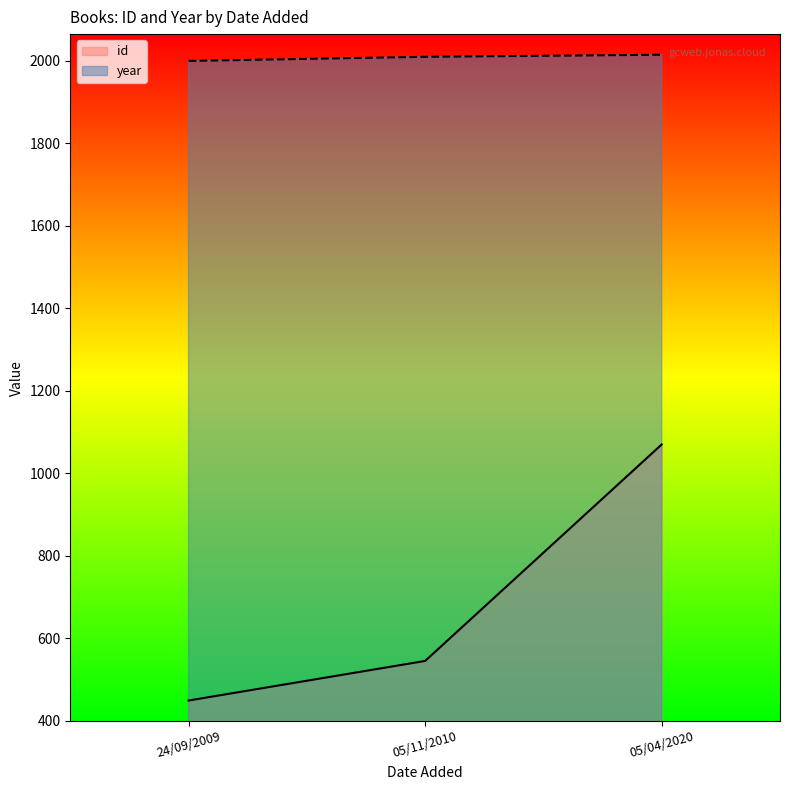

Which label corresponds to the smallest value in the chart?

24/09/2009